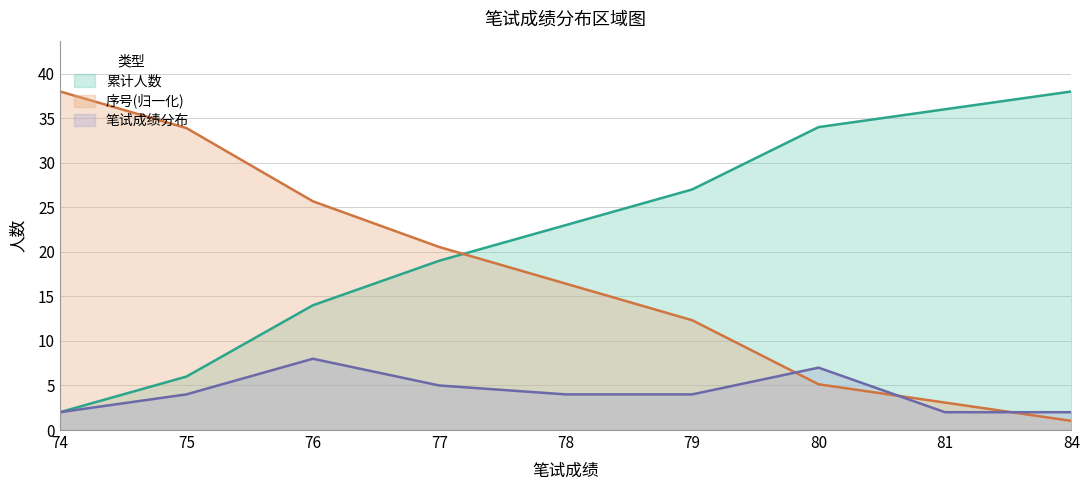

What is the maximum value shown in the chart?

38.0